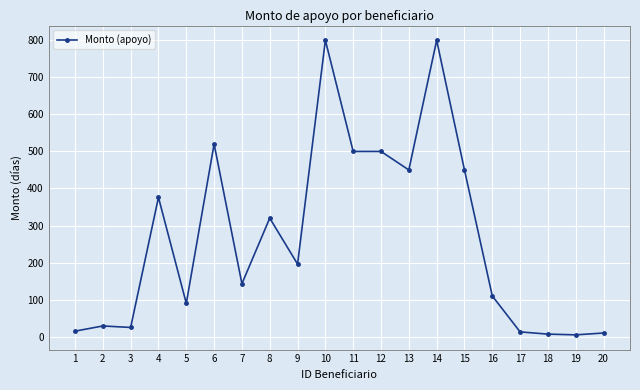

Is this an area chart (filled region under the line)?

No